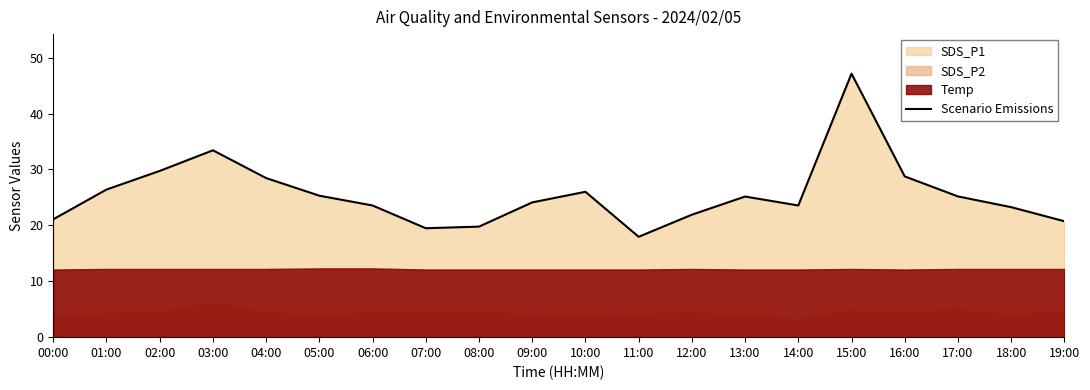

Which category has the highest value across all series?

15:00